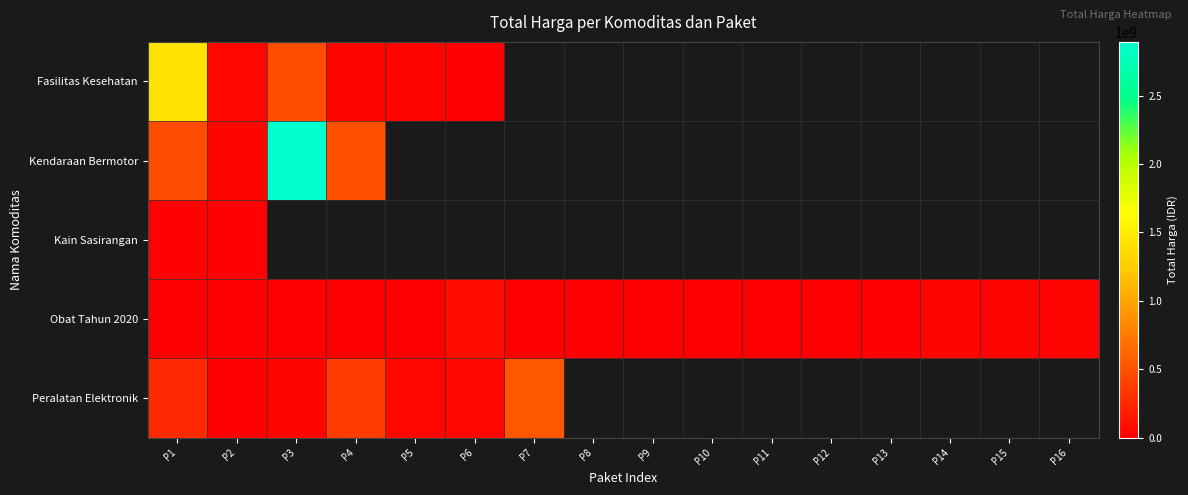

How many positive values does the Peralatan Elektronik series have?

7